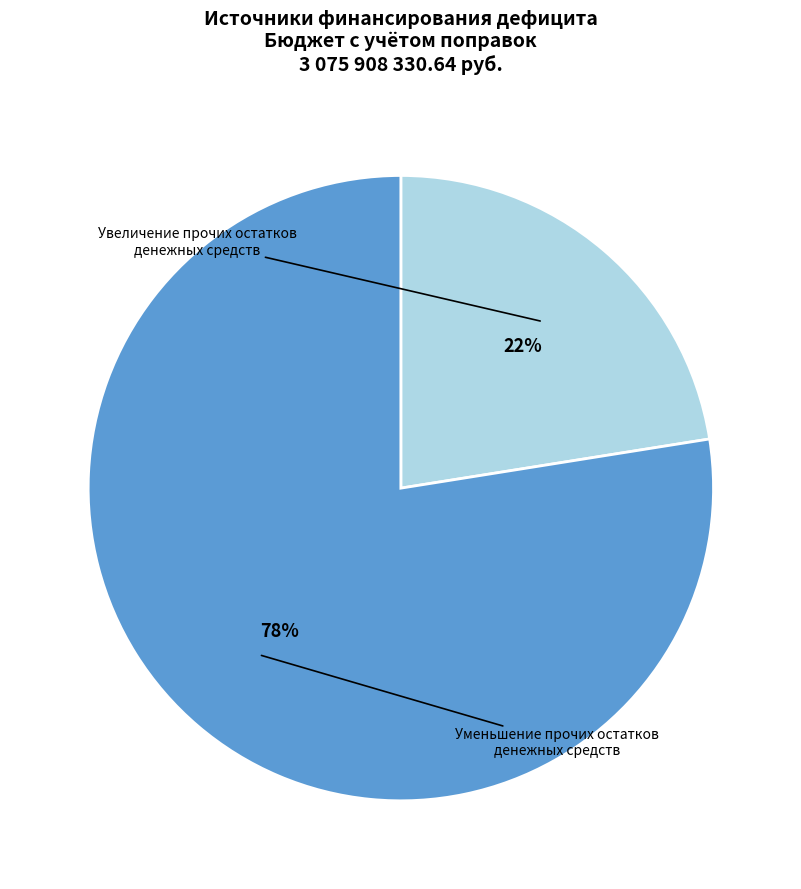

What percentage is the Уменьшение прочих остатков денежных средств slice, to the nearest percent?

78%